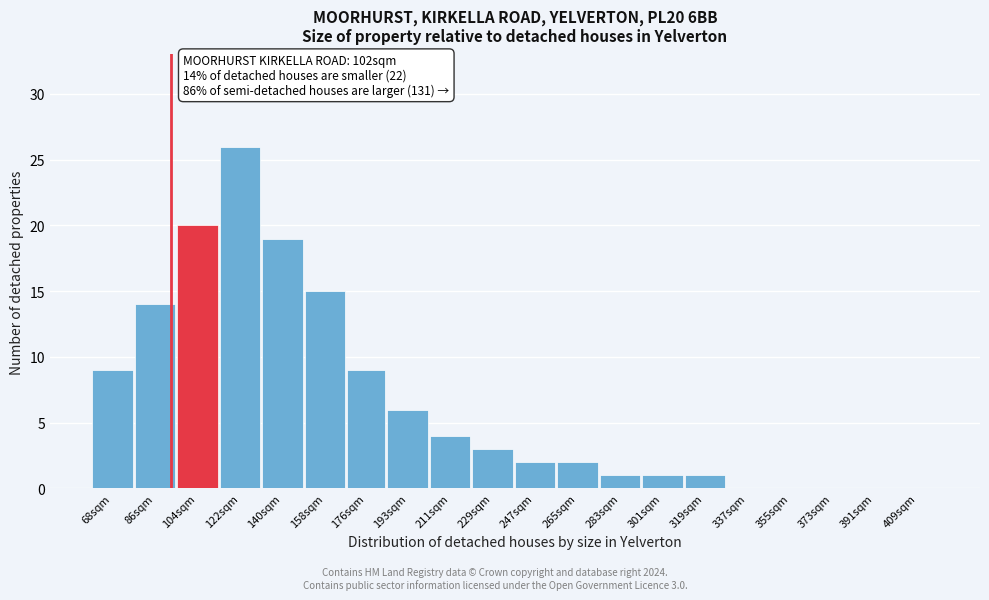

Reading left to right, list all the values displayed in this chart.

68sqm=9	86sqm=14	104sqm=20	122sqm=26	140sqm=19	158sqm=15	176sqm=9	193sqm=6	211sqm=4	229sqm=3	247sqm=2	265sqm=2	283sqm=1	301sqm=1	319sqm=1	337sqm=0	355sqm=0	373sqm=0	391sqm=0	409sqm=0